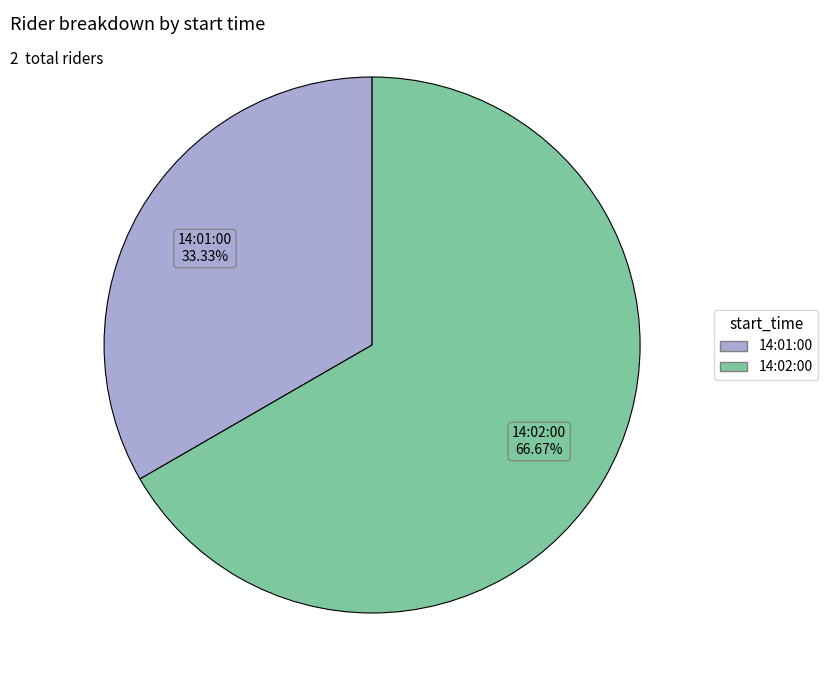

Is the sum of 14:01:00 and 14:02:00 greater than half?

Yes